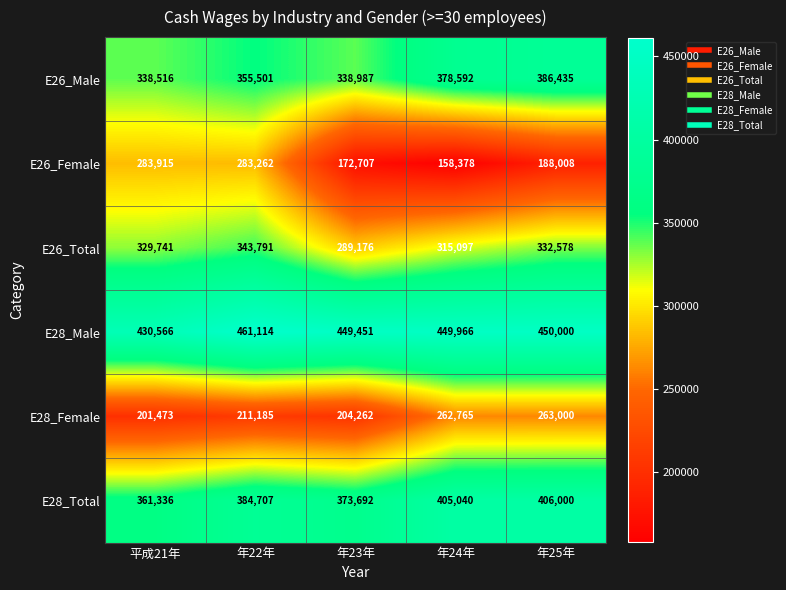

The value of E26_Male at 年25年 is 163888. True or false?

False